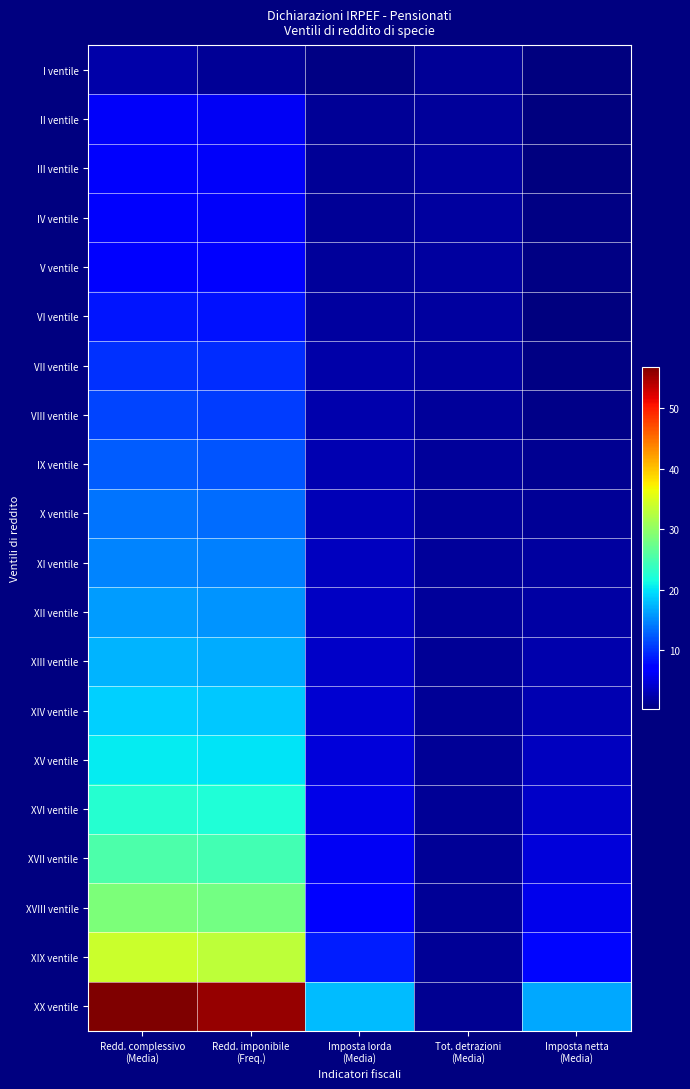

At which category does the chart reach its peak across all series?

Redd. complessivo
(Media)